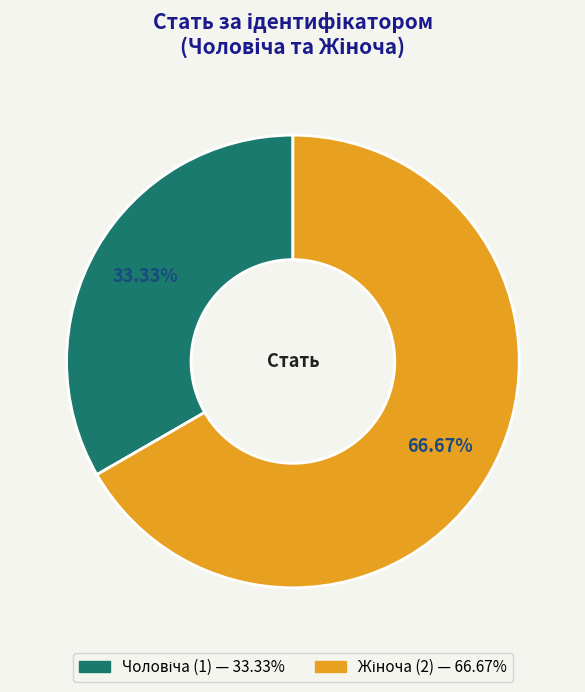

Does any single category account for the majority?

Yes